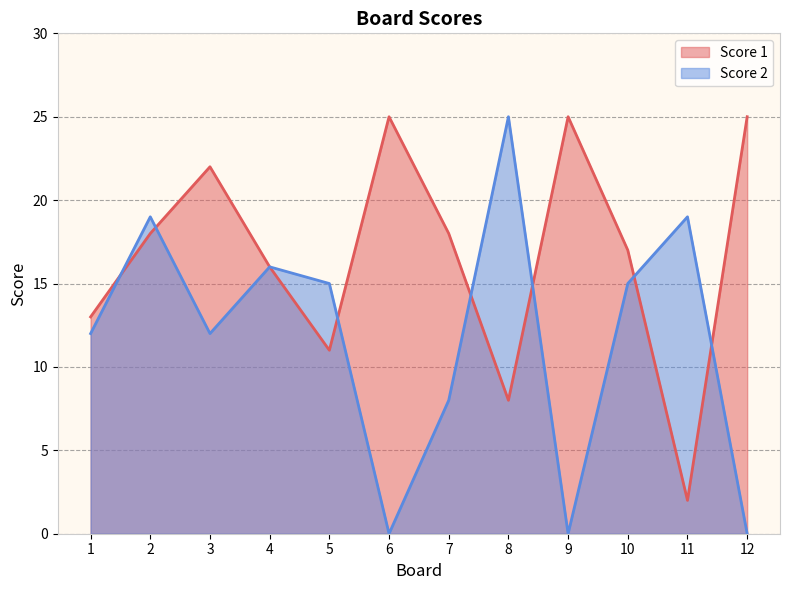

List the series in order of their overall mean, highest first.

Score 1, Score 2